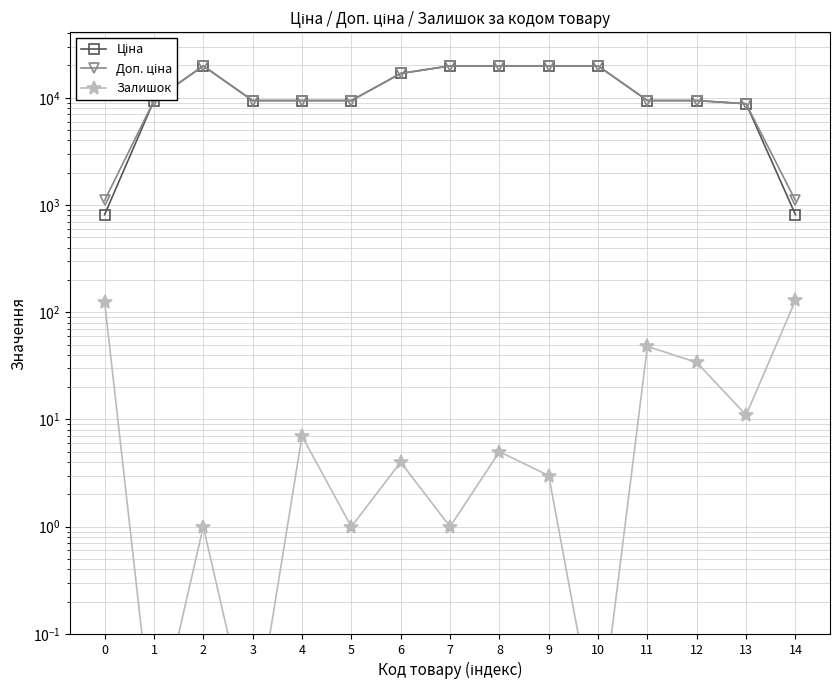

What is the difference between the Ціна values at 0 and 11?

8603.8